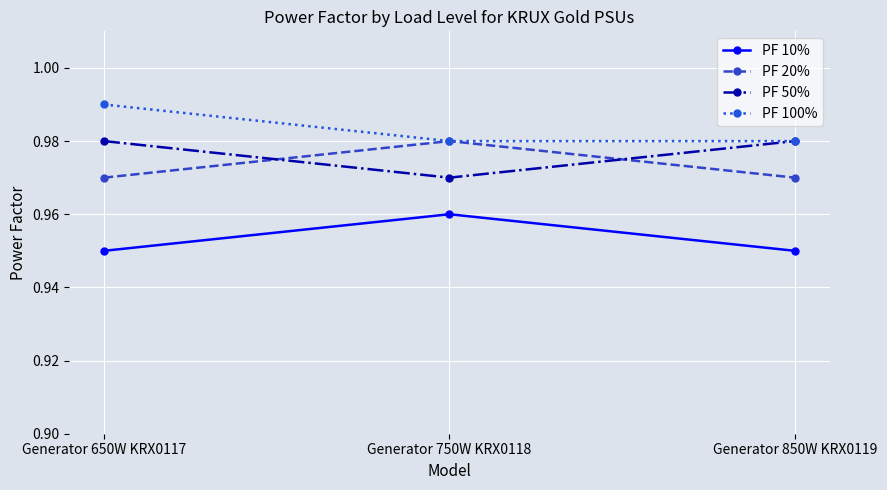

What is the label of the 3rd point from the right?

Generator 650W KRX0117